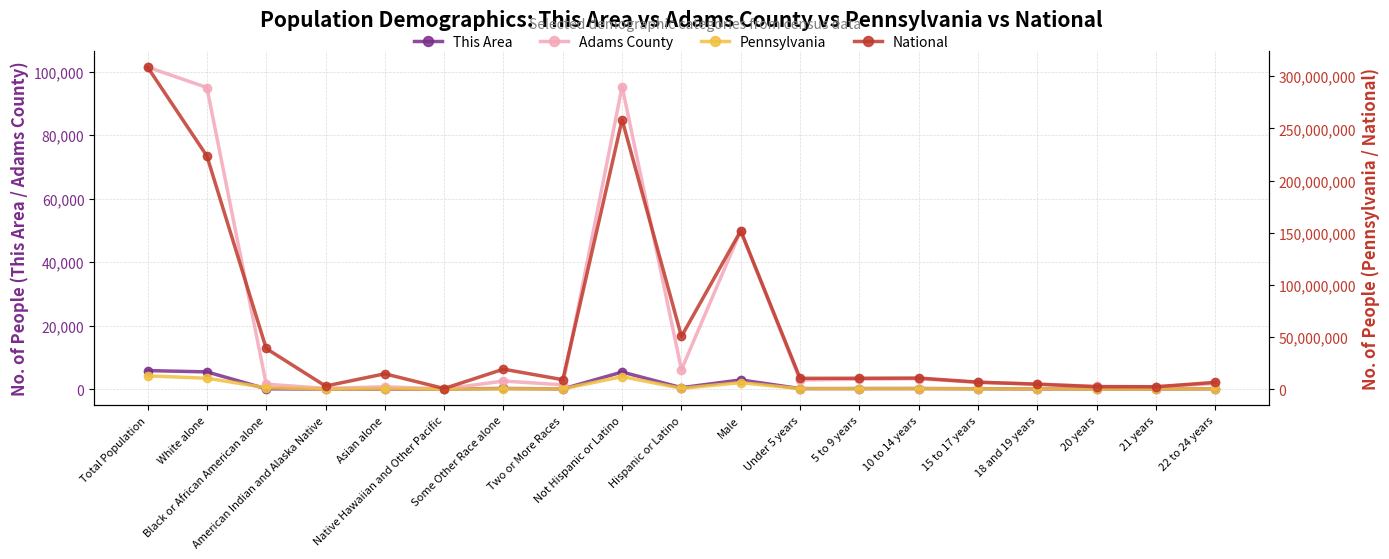

True or false: National and Adams County intersect in this chart.

False